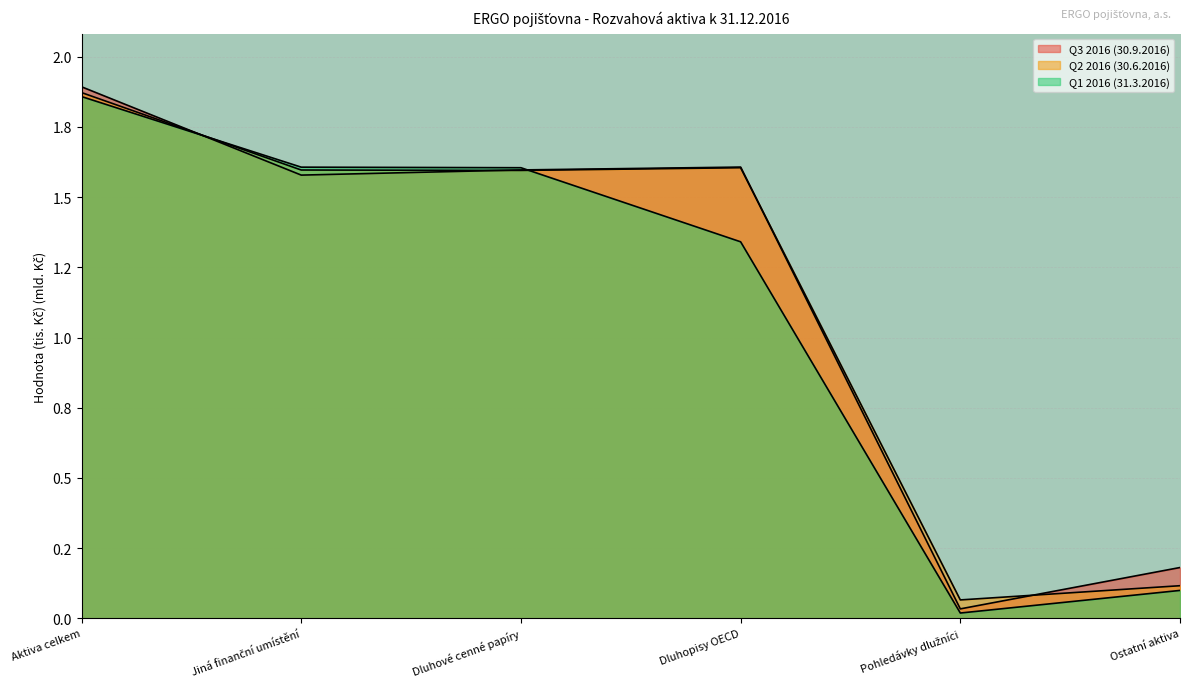

Where is the first local minimum for Q3 2016 (30.9.2016)?

Jiná finanční umístění